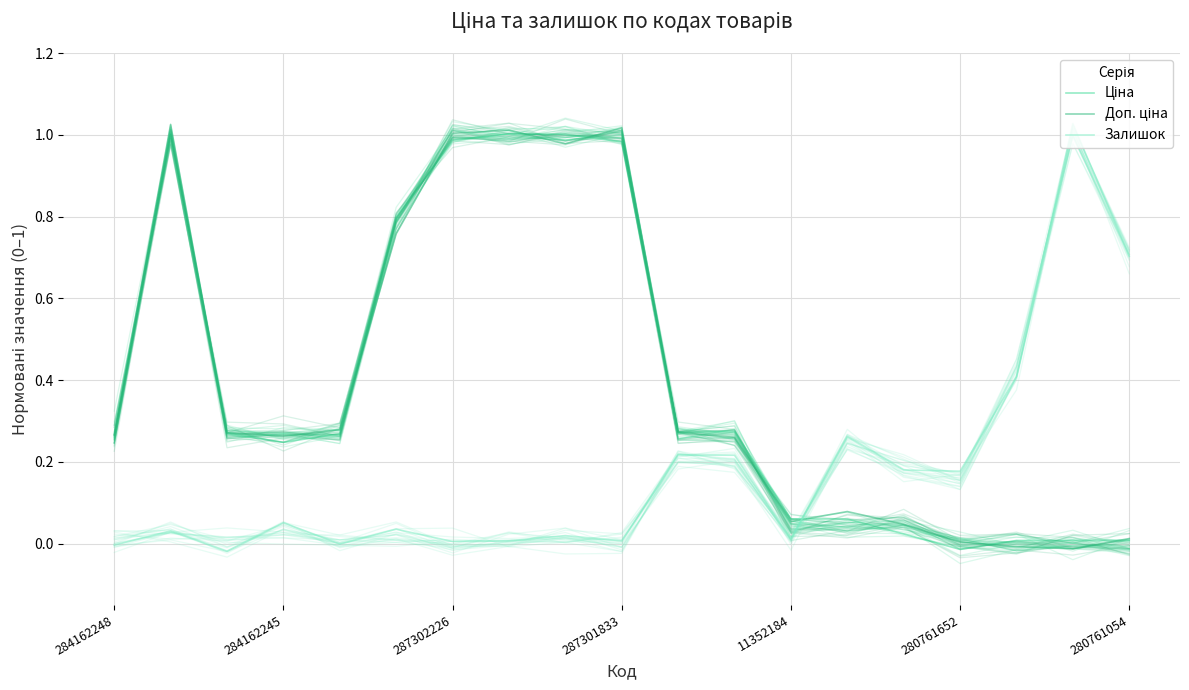

What are all the series names shown in the legend?

Ціна, Доп. ціна, Залишок